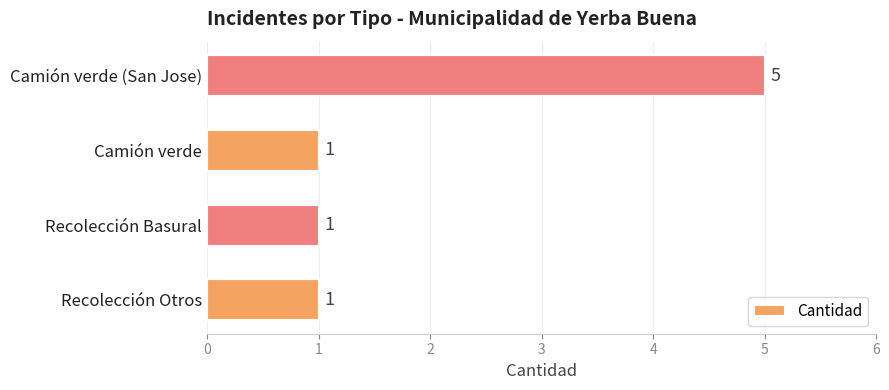

How many values are between 1 and 5?

4